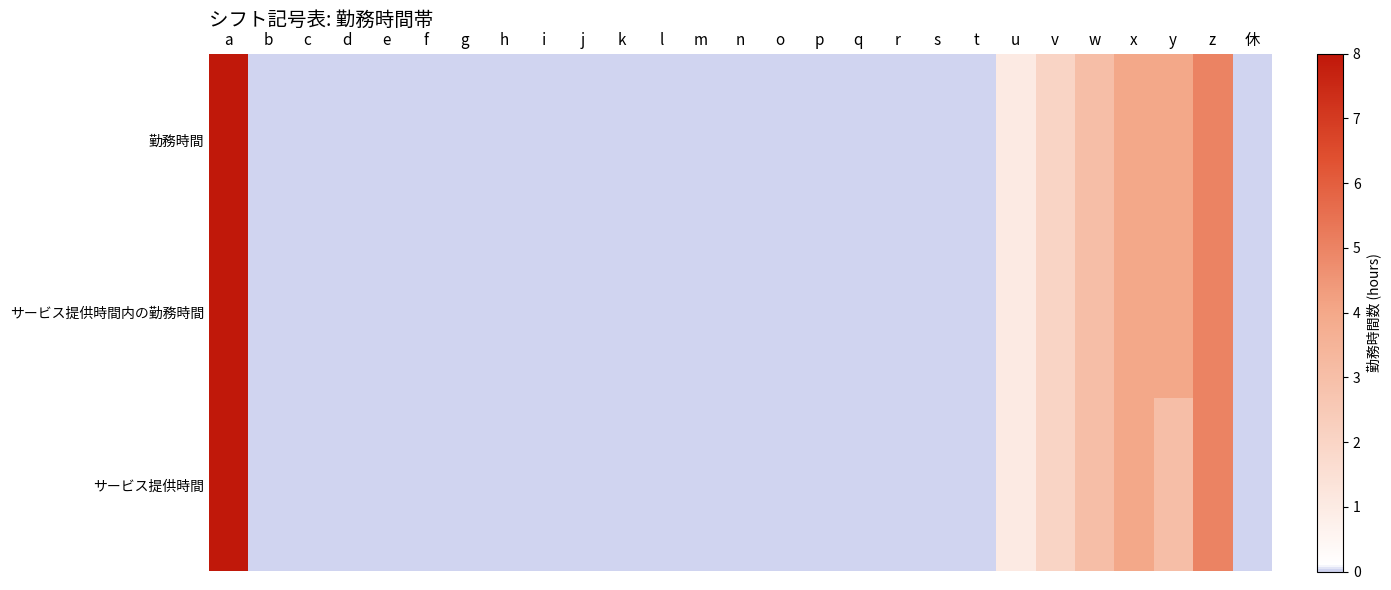

Reading right to left, transcribe all the data shown in this chart.

勤務時間: 休=0	z=5	y=4	x=4	w=3	v=2	u=1	t=0	s=0	r=0	q=0	p=0	o=0	n=0	m=0	l=0	k=0	j=0	i=0	h=0	g=0	f=0	e=0	d=0	c=0	b=0	a=8
サービス提供時間内の勤務時間: 休=0	z=5	y=4	x=4	w=3	v=2	u=1	t=0	s=0	r=0	q=0	p=0	o=0	n=0	m=0	l=0	k=0	j=0	i=0	h=0	g=0	f=0	e=0	d=0	c=0	b=0	a=8
サービス提供時間: 休=0	z=5	y=3	x=4	w=3	v=2	u=1	t=0	s=0	r=0	q=0	p=0	o=0	n=0	m=0	l=0	k=0	j=0	i=0	h=0	g=0	f=0	e=0	d=0	c=0	b=0	a=8